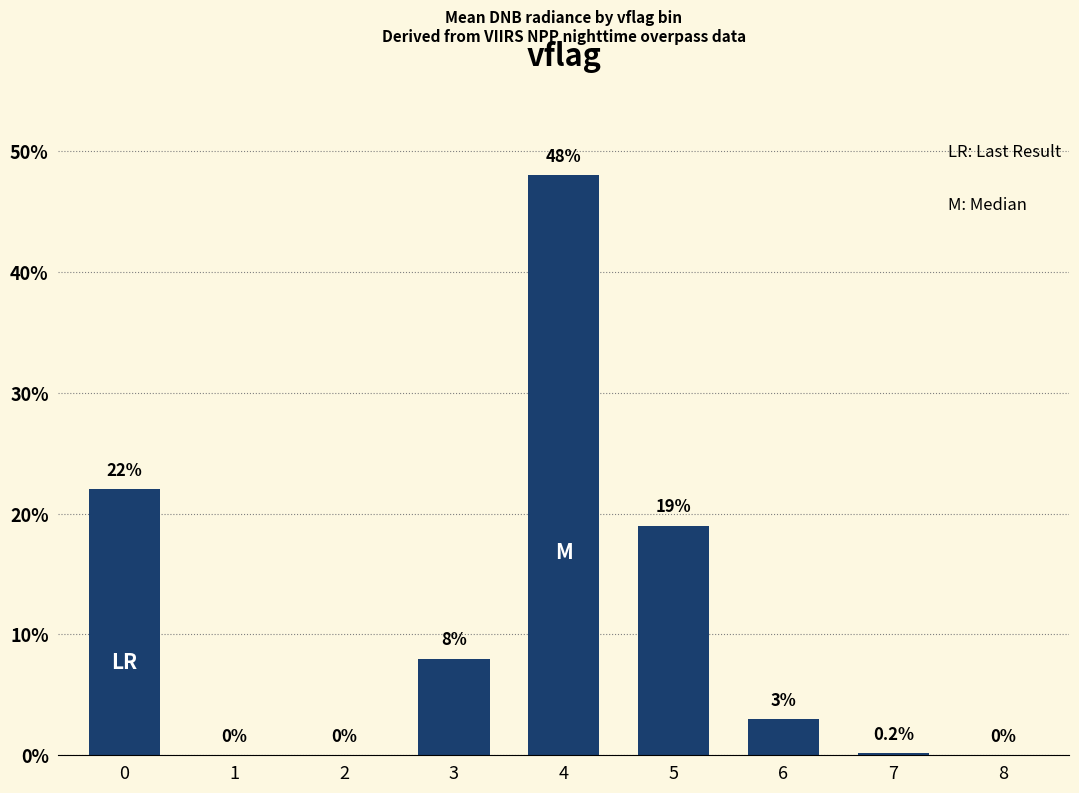

What is the sum of all values?

100.2